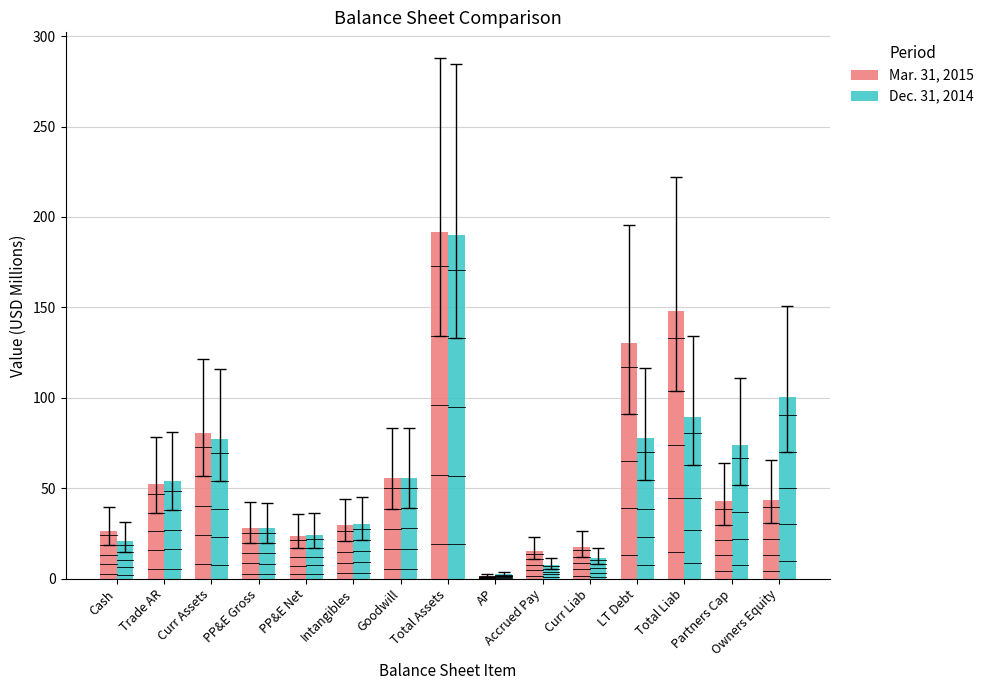

At which label does Mar. 31, 2015 reach its minimum?

AP